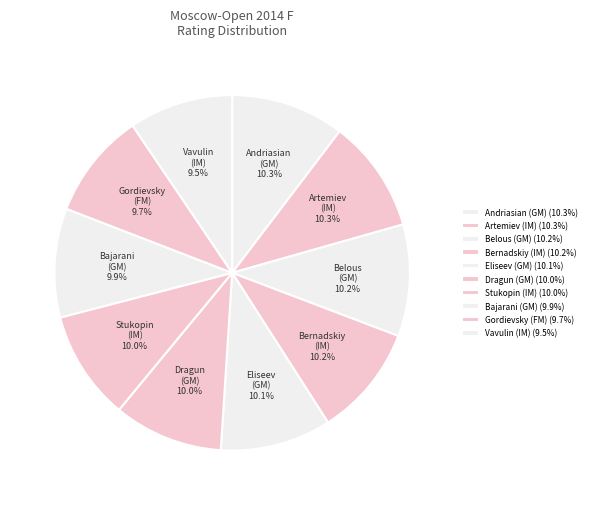

Combined, do Stukopin (IM) and Andriasian (GM) account for over 50%?

No